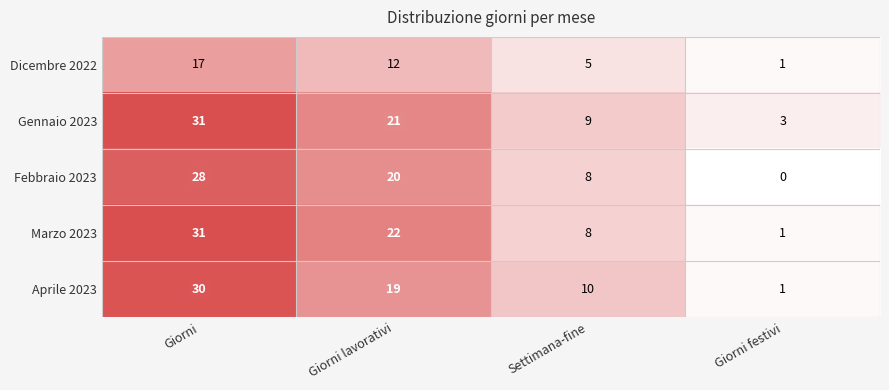

Which series has the largest range (max minus min)?

Marzo 2023